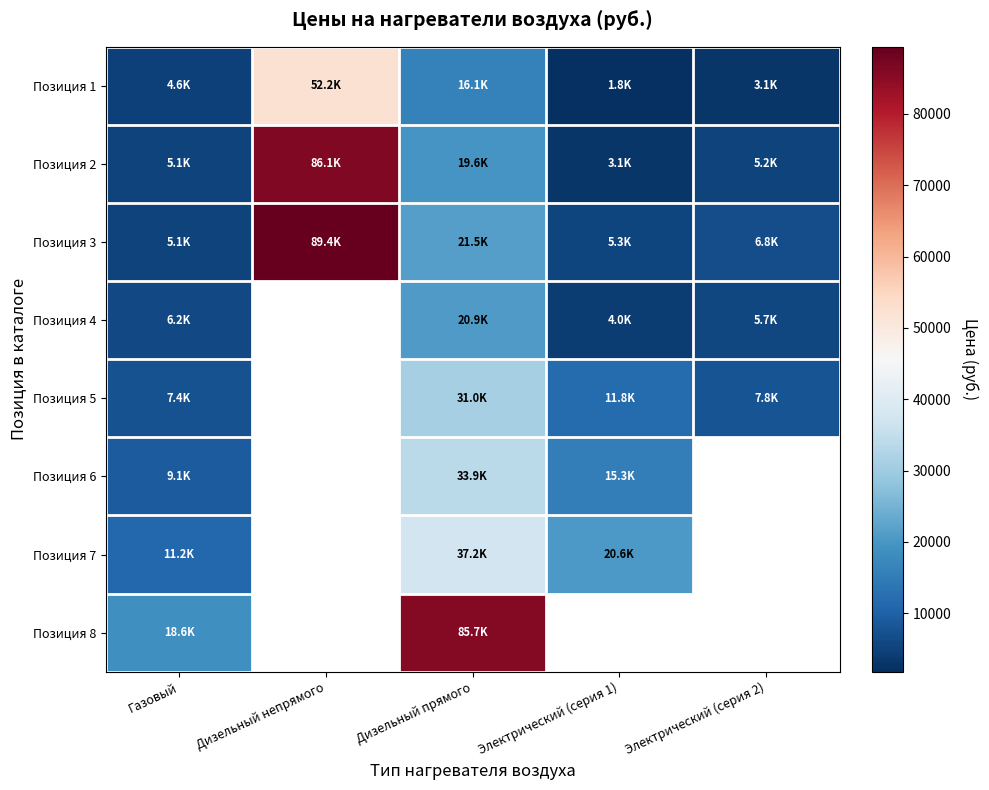

Rank the series at Газовый from lowest to highest value.

Позиция 1, Позиция 2, Позиция 3, Позиция 4, Позиция 5, Позиция 6, Позиция 7, Позиция 8